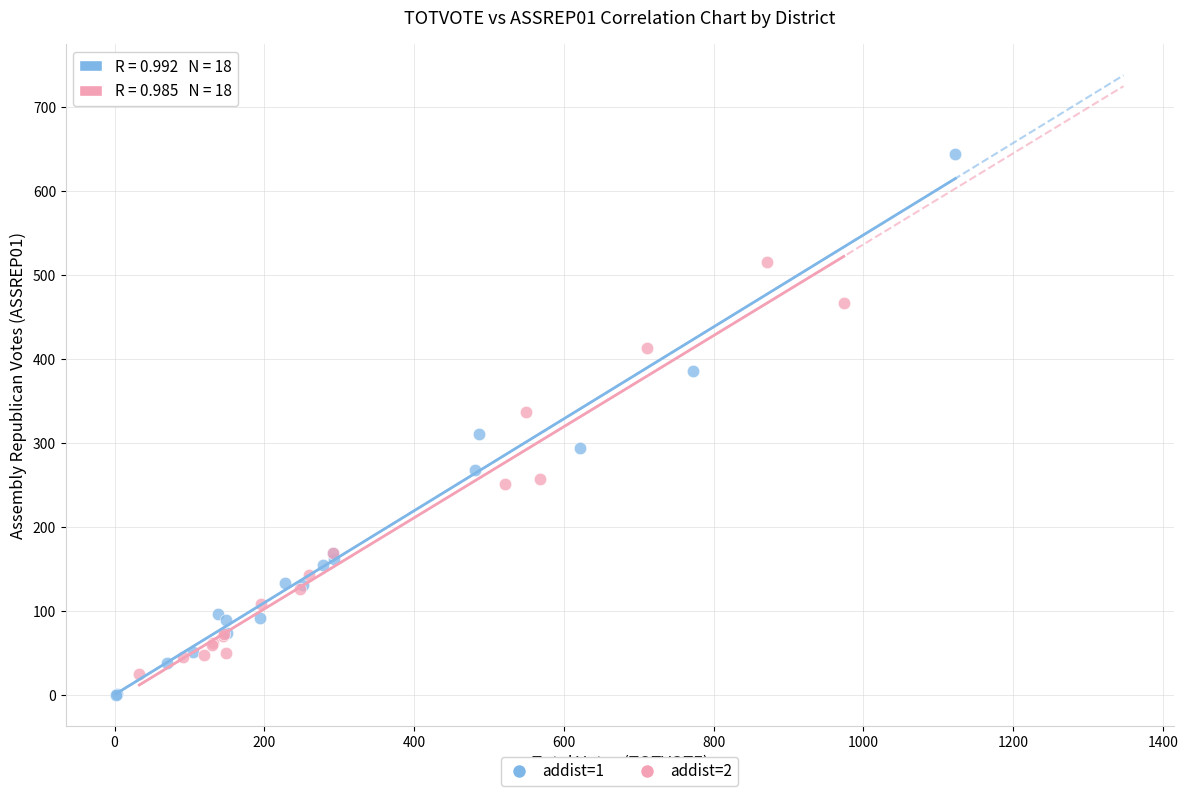

Which series contains the highest Y value?

addist=1